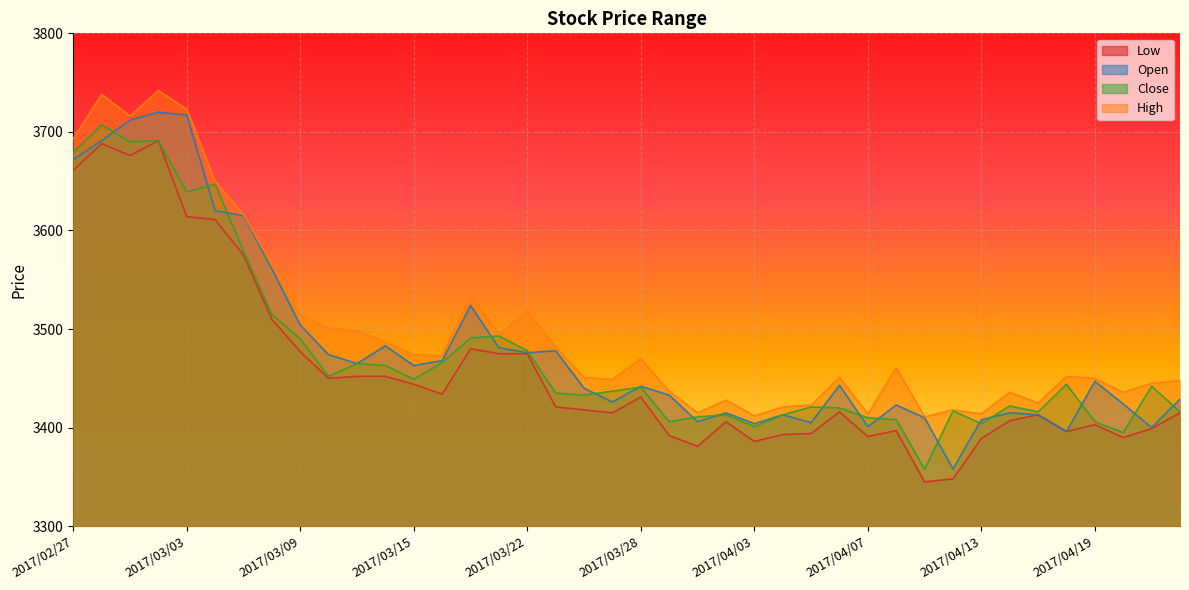

True or false: High and Low intersect in this chart.

False